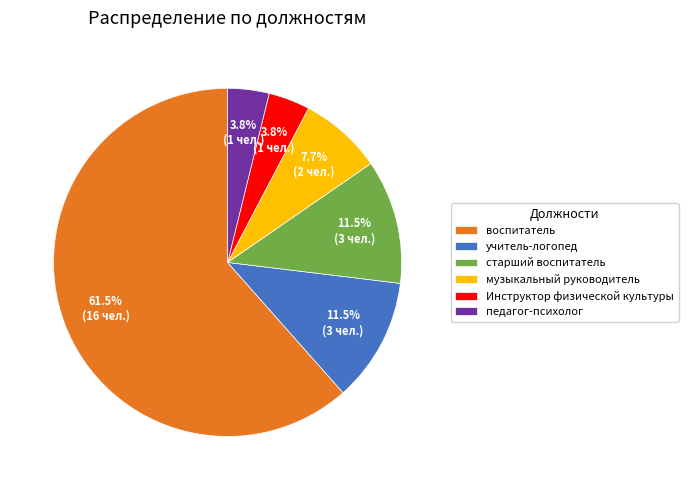

Approximately how many times larger is the value at учитель-логопед compared to педагог-психолог?

3.0